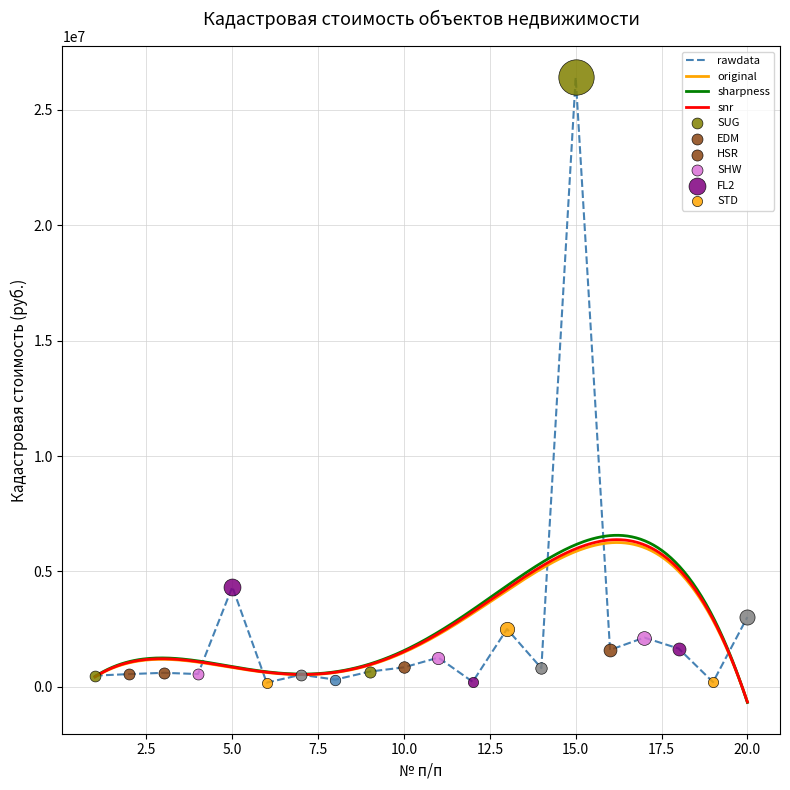

What is the change in value from 8 to 15?

+26083702.7